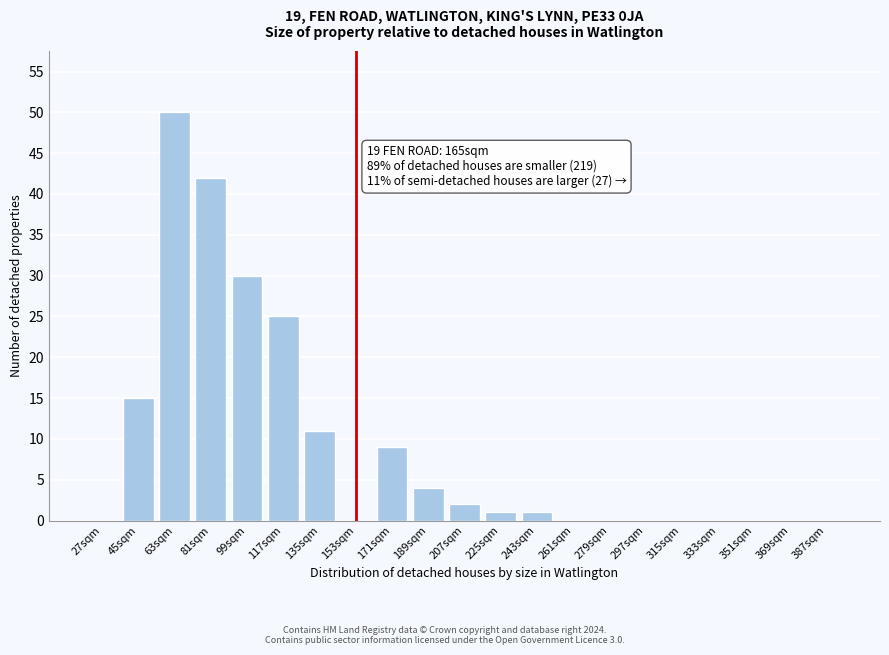

Reading left to right, extract all data points from this chart.

27sqm=0	45sqm=15	63sqm=50	81sqm=42	99sqm=30	117sqm=25	135sqm=11	153sqm=0	171sqm=9	189sqm=4	207sqm=2	225sqm=1	243sqm=1	261sqm=0	279sqm=0	297sqm=0	315sqm=0	333sqm=0	351sqm=0	369sqm=0	387sqm=0